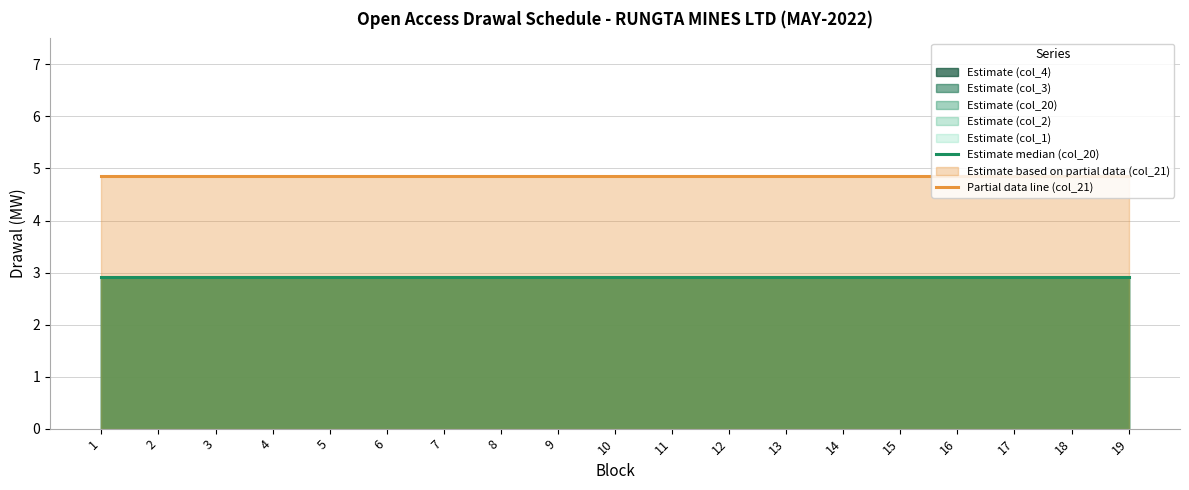

Is it true that Partial data line (col_21) equals 7.1 at 14?

False